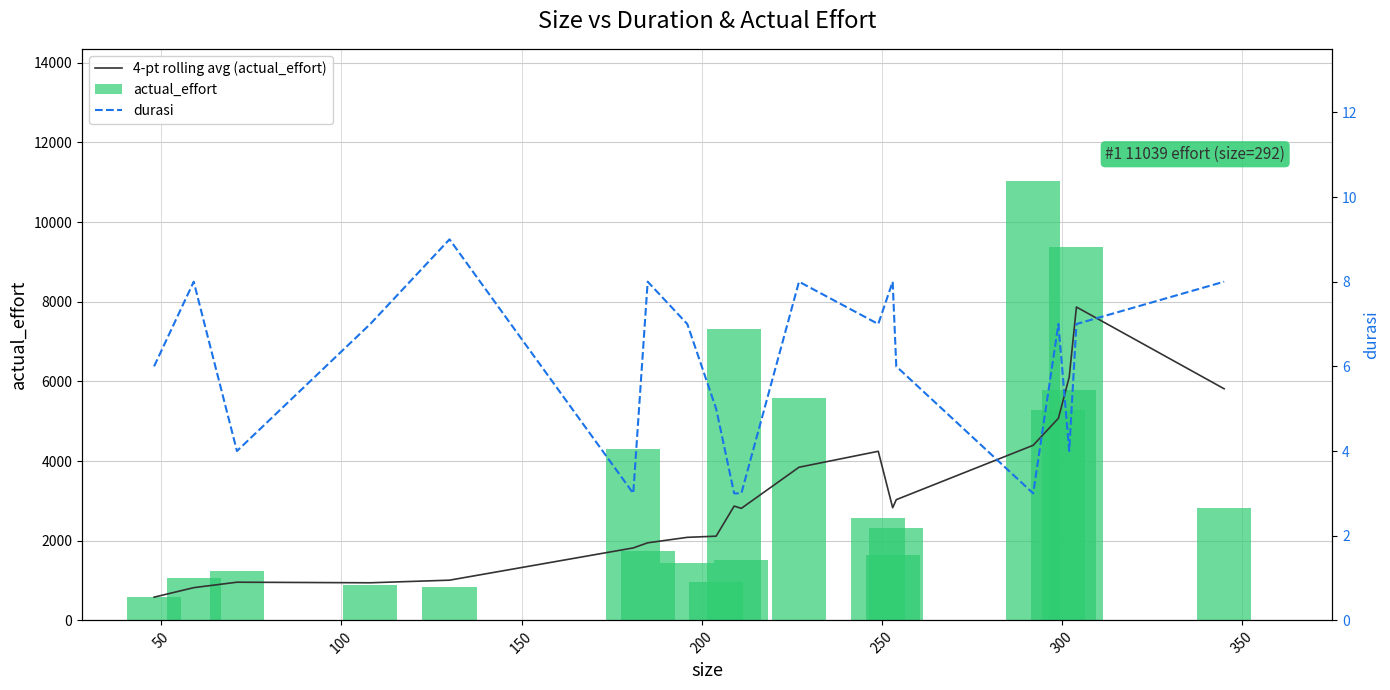

What are all the series names shown in the legend?

4-pt rolling avg (actual_effort), actual_effort, durasi